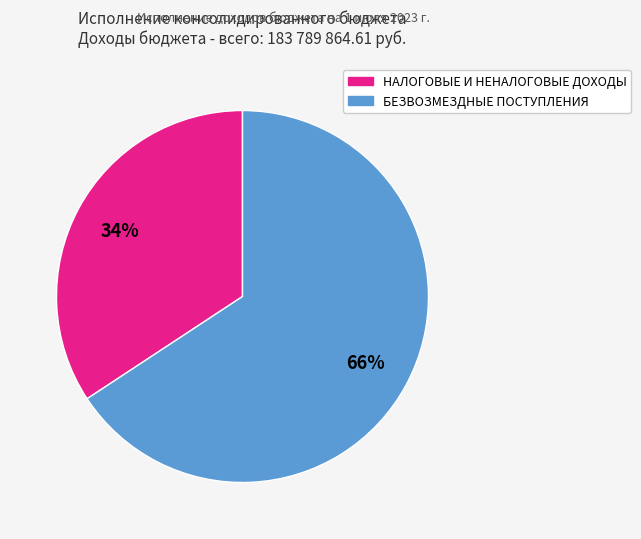

Which category has the smallest portion of the pie?

НАЛОГОВЫЕ И НЕНАЛОГОВЫЕ ДОХОДЫ